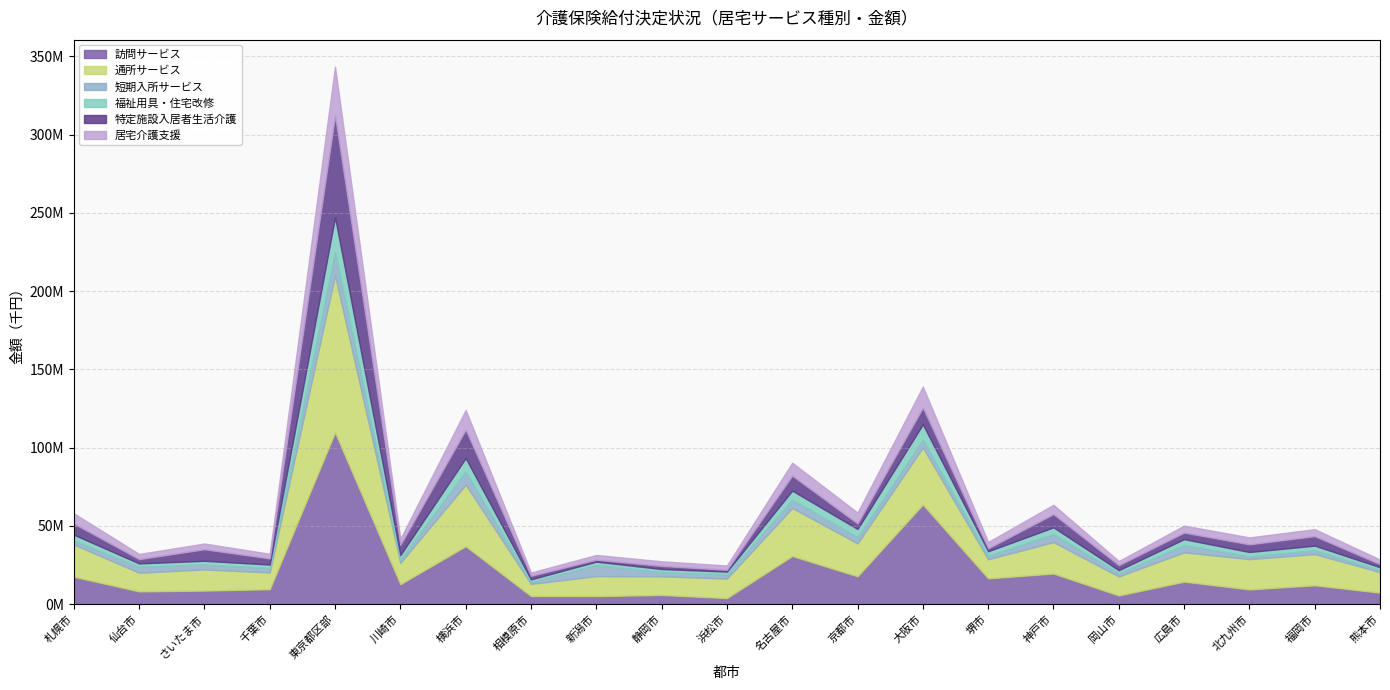

Where do 短期入所サービス and 福祉用具・住宅改修 first cross each other?

札幌市 and 仙台市